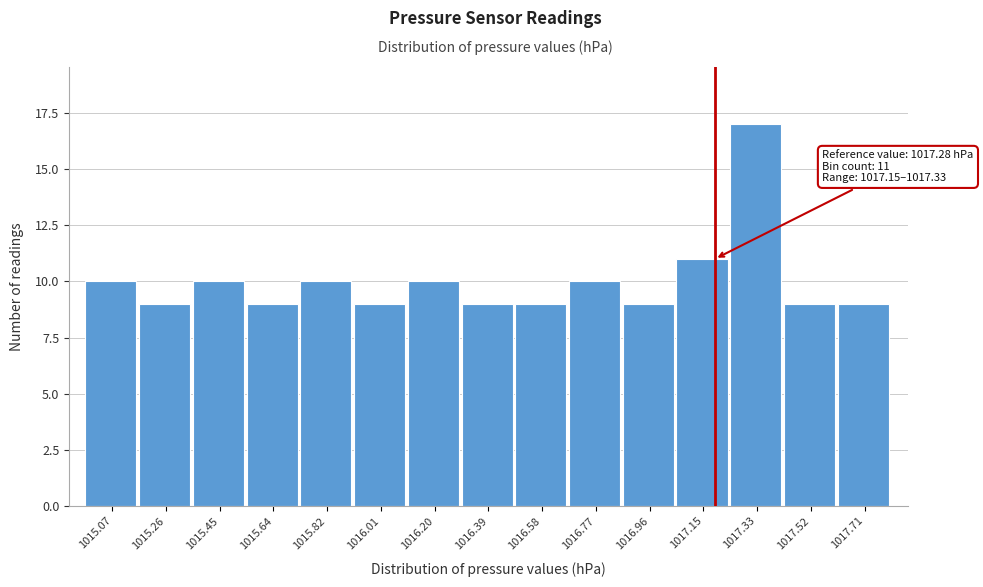

Reading left to right, extract all data points from this chart.

1015.07=10	1015.26=9	1015.45=10	1015.64=9	1015.82=10	1016.01=9	1016.20=10	1016.39=9	1016.58=9	1016.77=10	1016.96=9	1017.15=11	1017.33=17	1017.52=9	1017.71=9